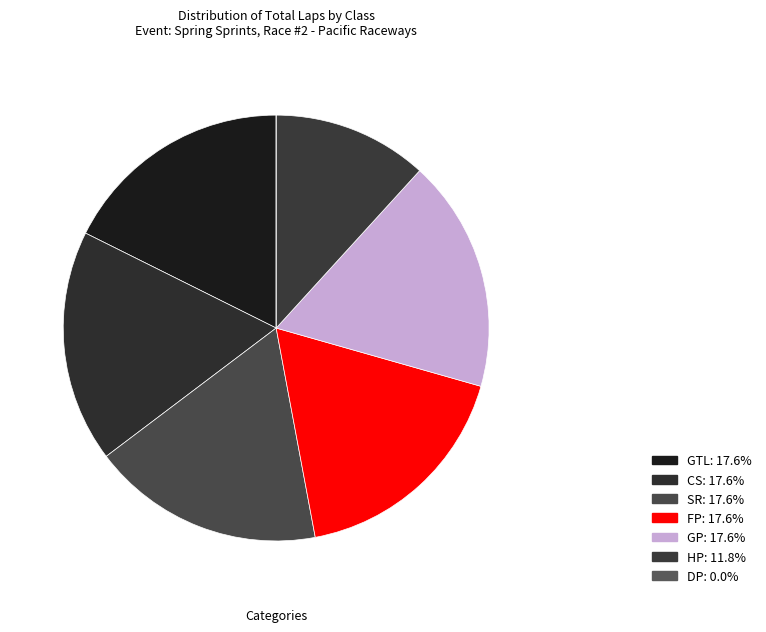

To the nearest percent, what portion does CS represent?

18%